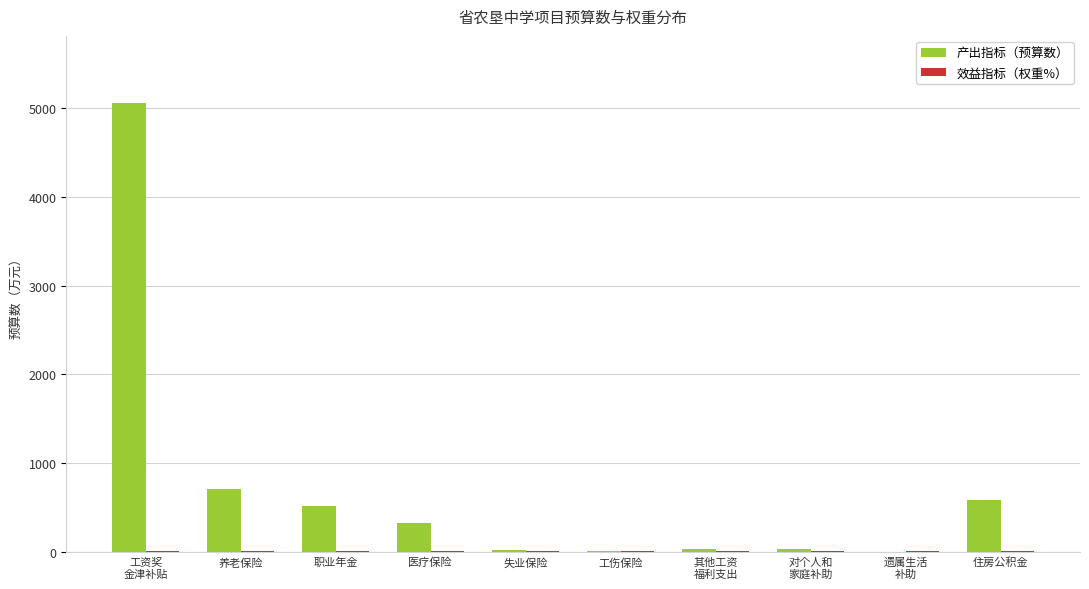

Which series has the largest total across all categories?

产出指标（预算数）